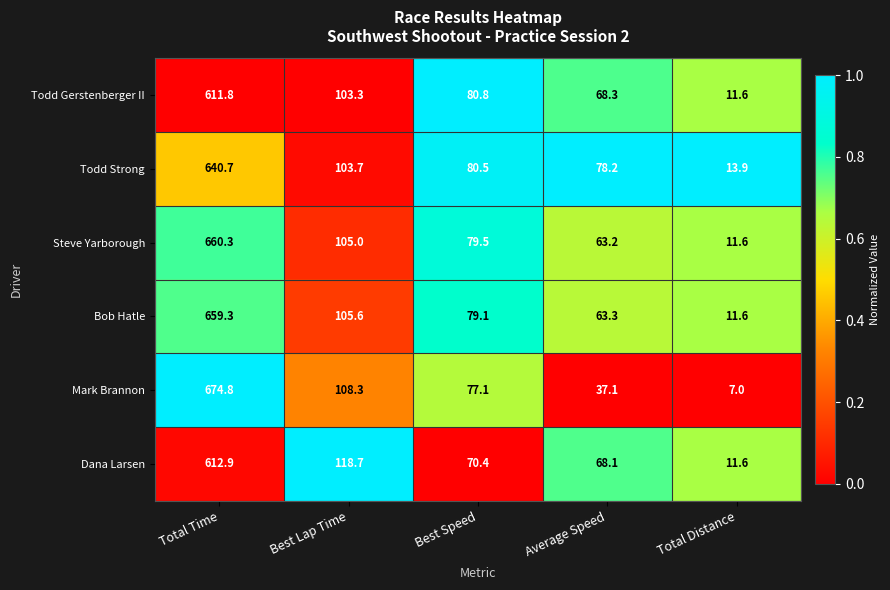

Is it true that Mark Brannon equals 65.2 at Average Speed?

False